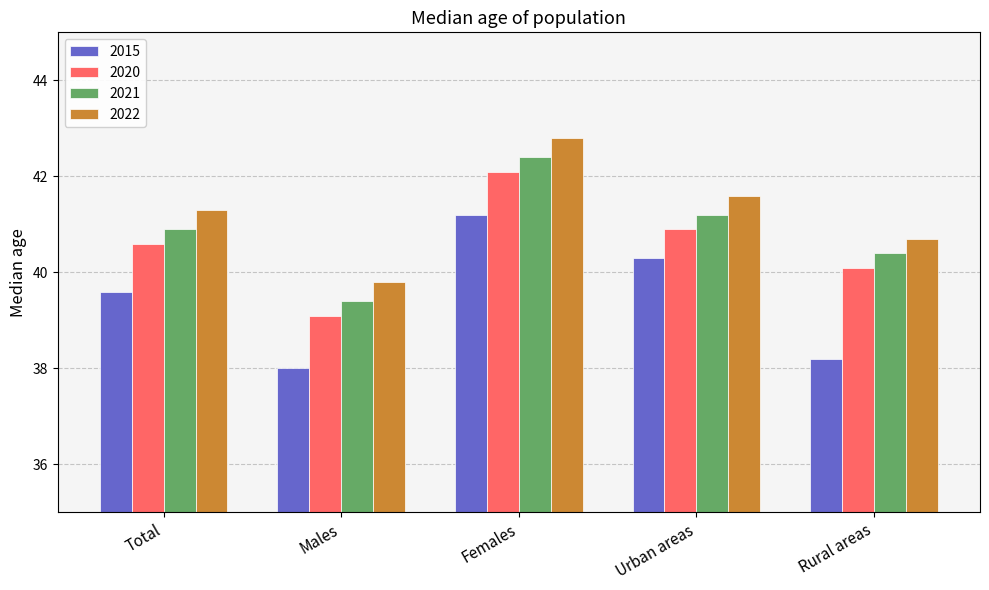

True or false: 2022 has a value of 12.1 at Total.

False